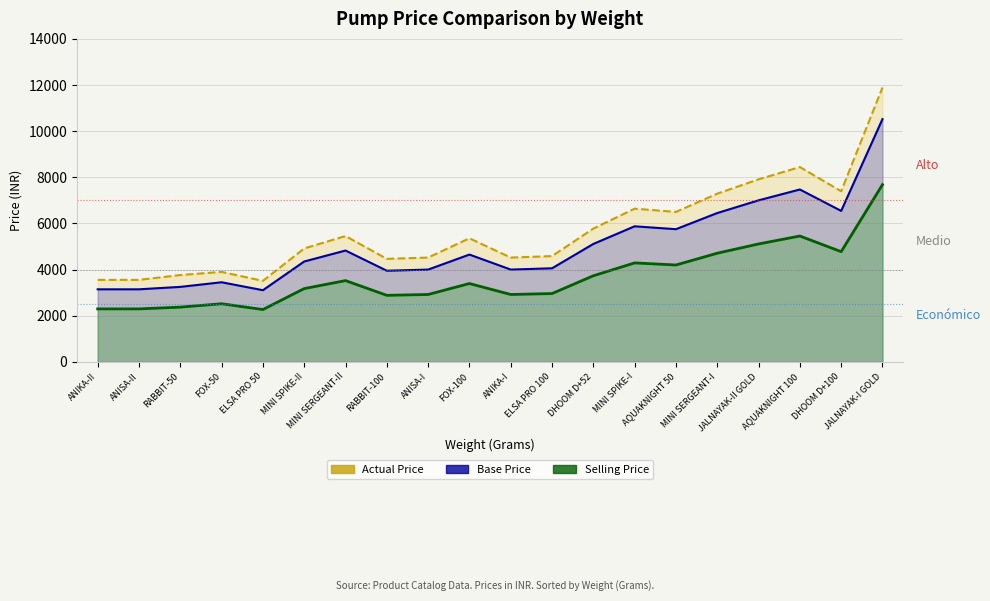

Is it true that Actual Price equals 6639 at MINI SPIKE-I?

True